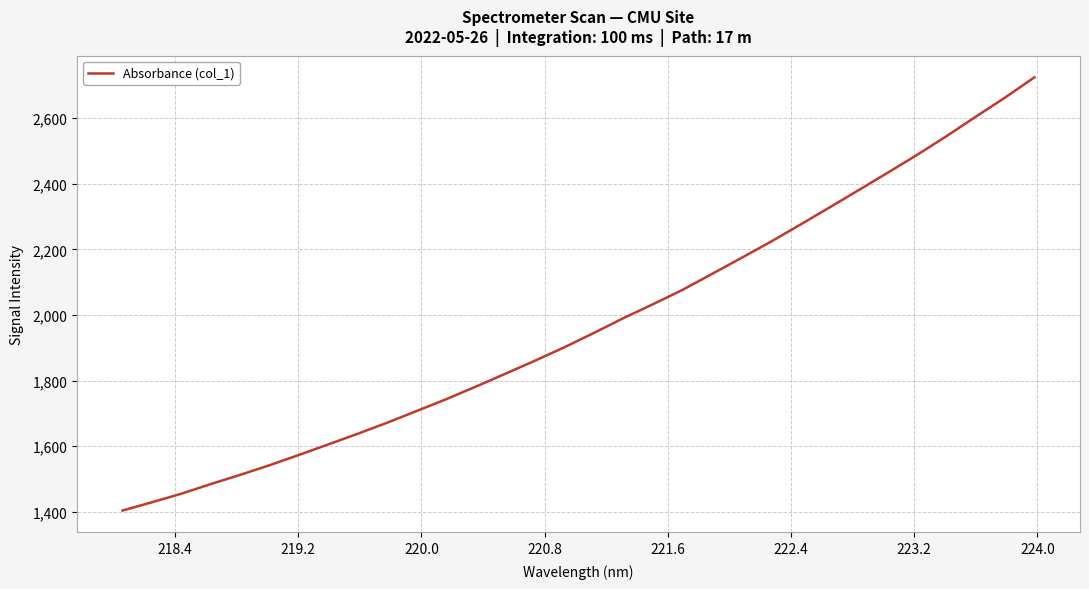

What is the smallest value displayed?

1404.2